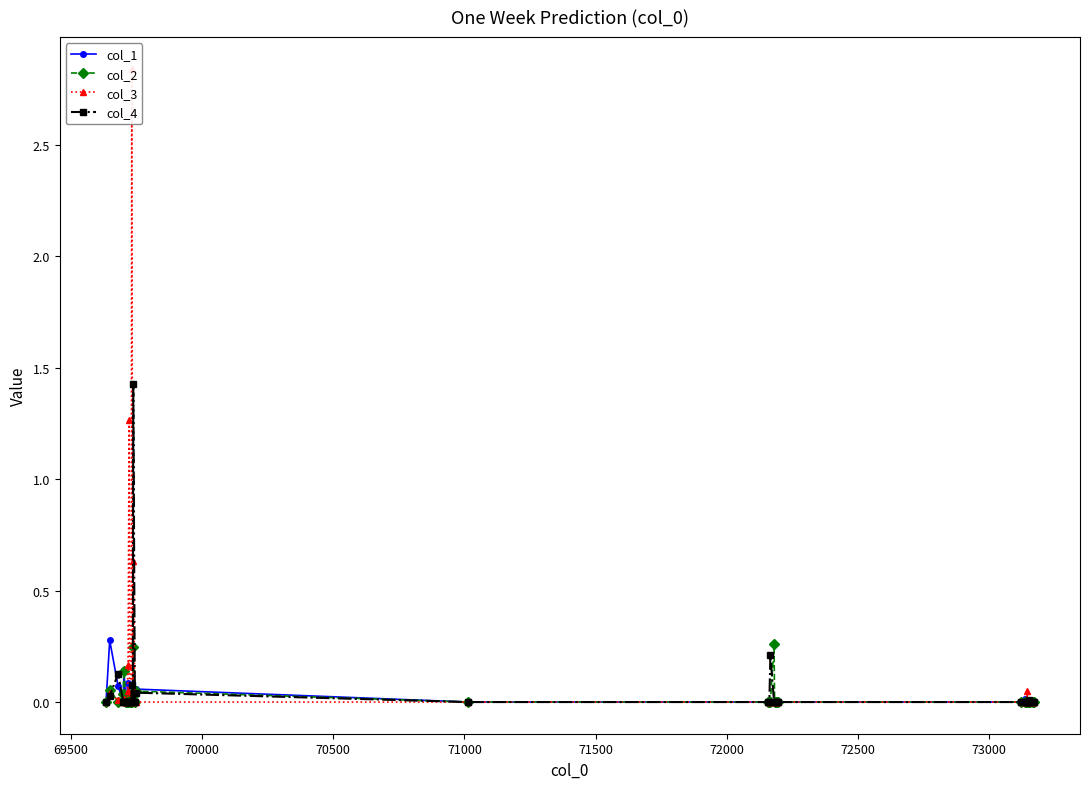

Reading left to right, what are all the values shown in this chart?

col_1: 0.0	0.3	0.1	0.0	0.1	0.0	0.0	0.0	0.1	0.0	0.0	0.0	0.0	0.0	0.0	0.0	0.0	0.1	0.0	0.0	0.0	0.0	0.0	0.0	0.0	0.0	0.0	0.0	0.0	0.0	0.0	0.0	0.0	0.0	0.0	0.0	0.0	0.0	0.0	0.0
col_2: 0.0	0.1	0.0	0.0	0.1	0.0	0.0	0.0	0.0	0.0	0.0	0.0	0.0	0.0	0.0	0.2	0.0	0.0	0.0	0.0	0.0	0.0	0.3	0.0	0.0	0.0	0.0	0.0	0.0	0.0	0.0	0.0	0.0	0.0	0.0	0.0	0.0	0.0	0.0	0.0
col_3: 0.0	0.0	0.0	0.0	0.0	0.0	0.0	0.0	0.1	0.2	1.3	0.0	0.0	2.8	0.0	0.6	0.0	0.0	0.0	0.0	0.0	0.0	0.0	0.0	0.0	0.0	0.0	0.0	0.0	0.0	0.0	0.0	0.0	0.0	0.0	0.0	0.0	0.0	0.0	0.0
col_4: 0.0	0.0	0.1	0.0	0.0	0.0	0.0	0.0	0.0	0.0	0.0	0.0	0.0	0.1	0.0	1.4	0.0	0.0	0.0	0.0	0.0	0.2	0.0	0.0	0.0	0.0	0.0	0.0	0.0	0.0	0.0	0.0	0.0	0.0	0.0	0.0	0.0	0.0	0.0	0.0